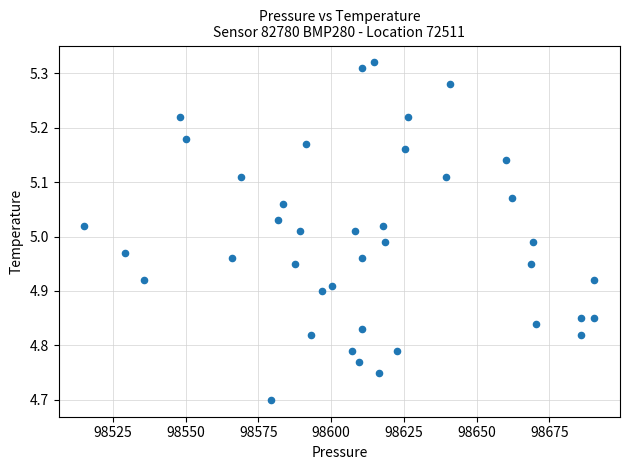

What is the range of Y values (max minus min)?

0.6